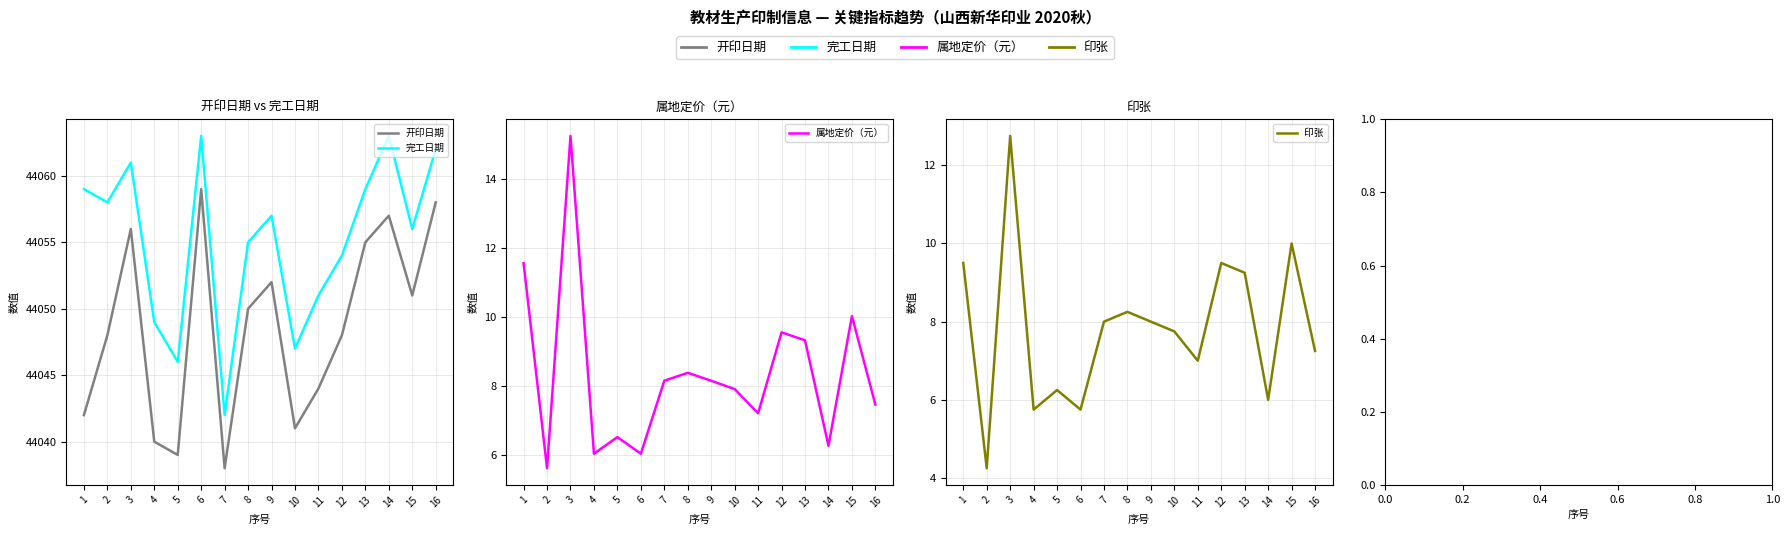

How many interior local peaks does the 印张 series have?

5